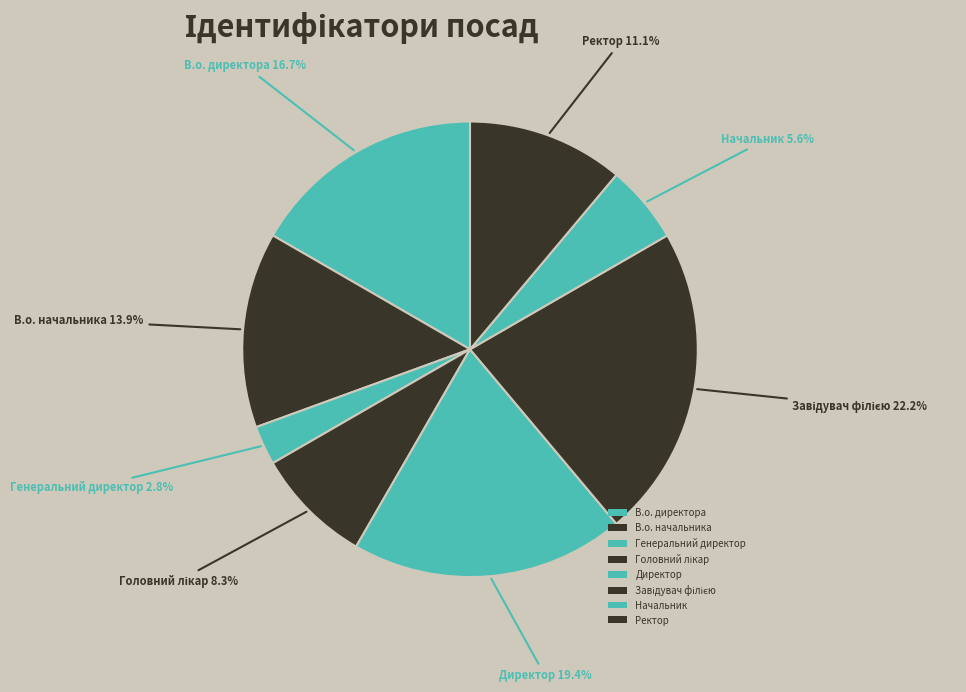

What is the smallest slice in the pie chart?

Генеральний директор